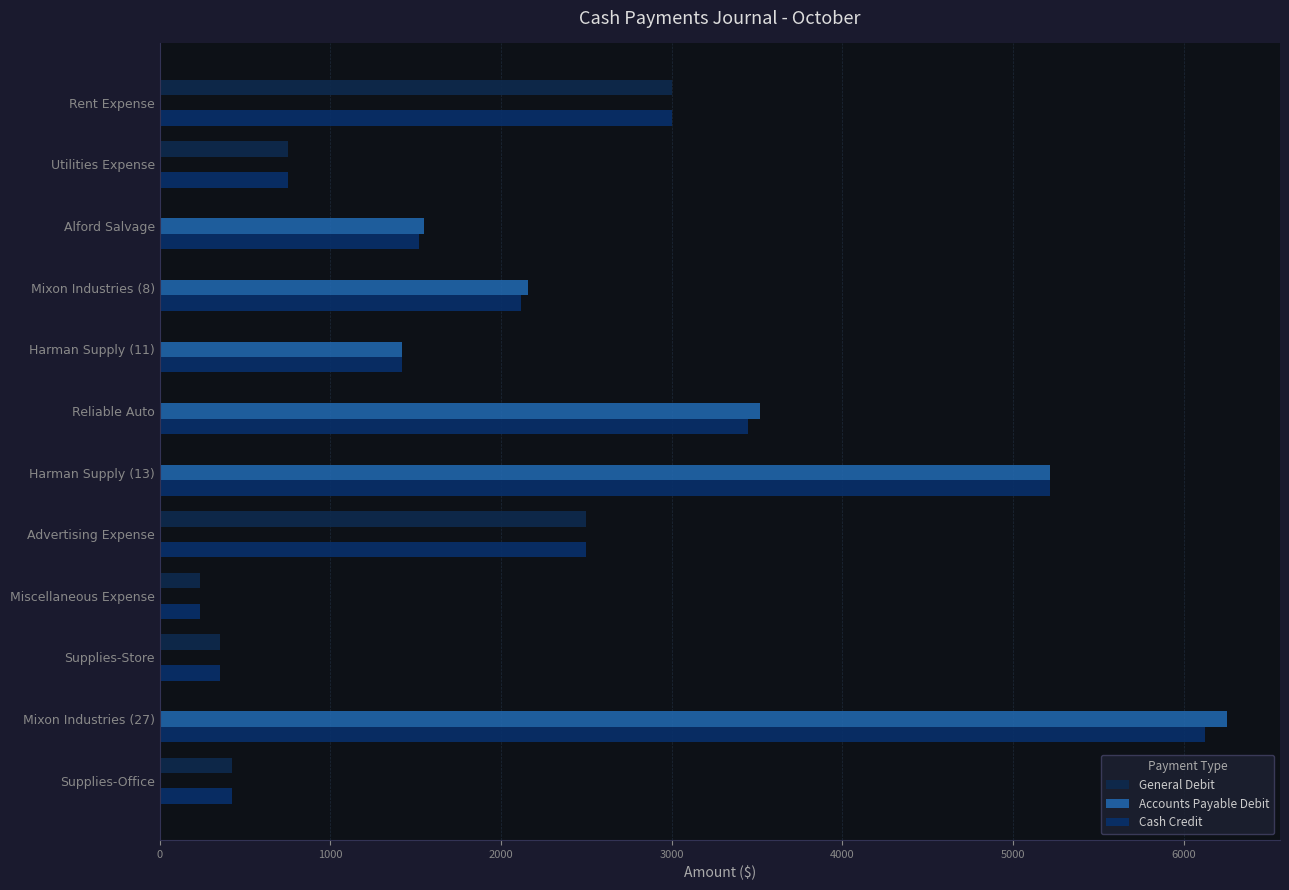

Which series has the largest total across all categories?

Cash Credit